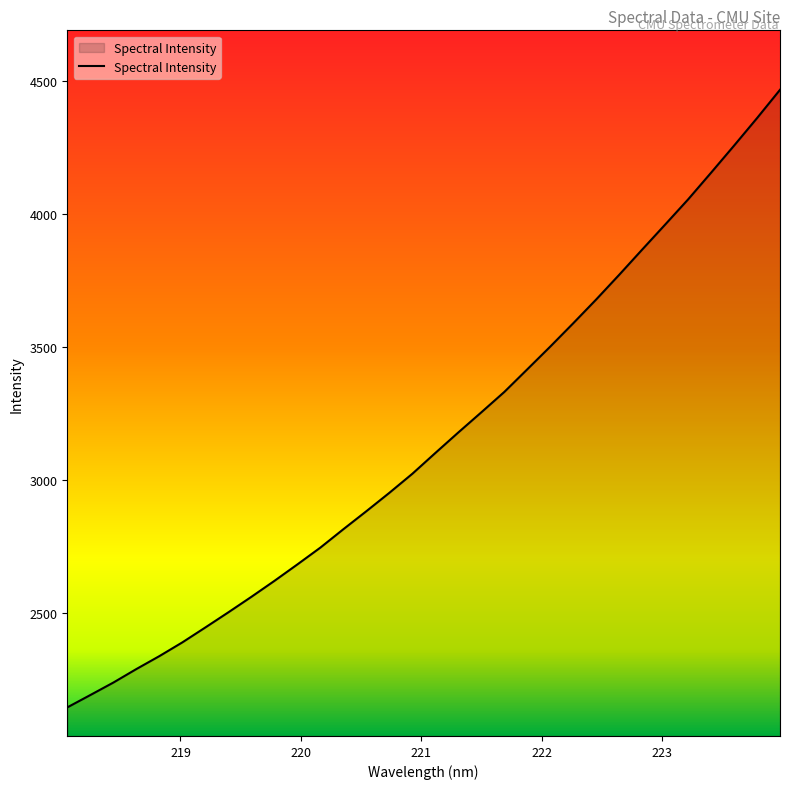

What is the difference between the maximum and minimum values?

2319.9